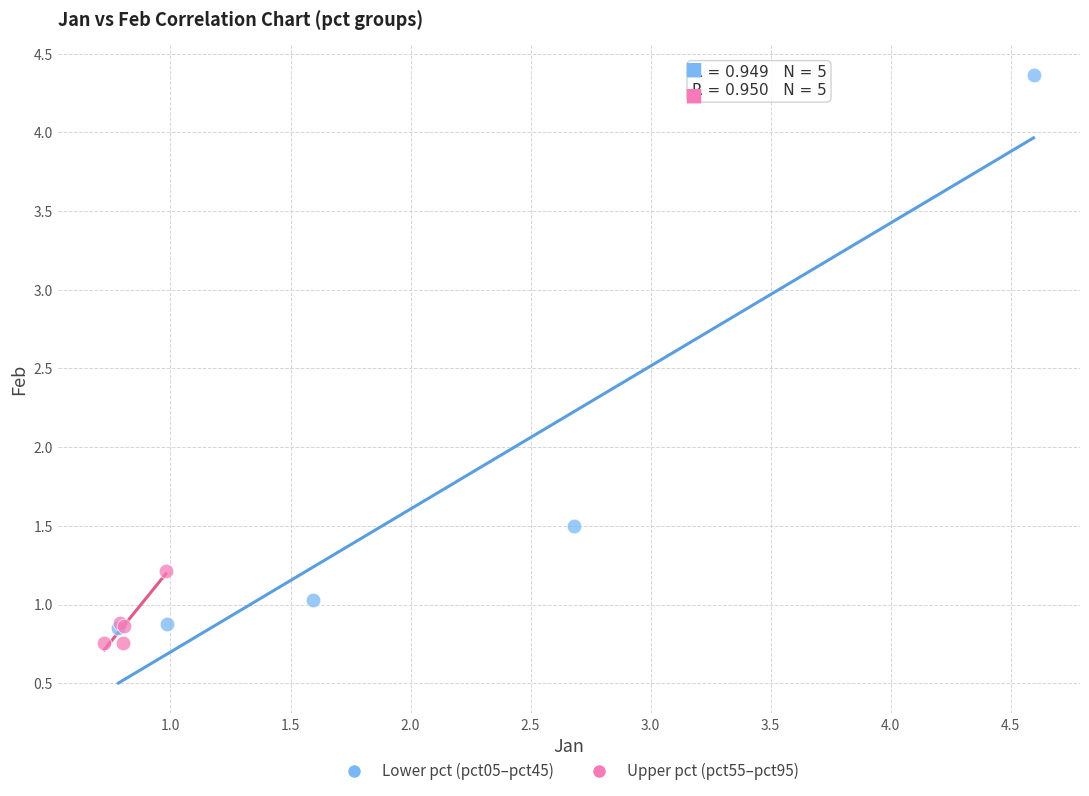

What are all the series names shown in the legend?

Lower pct (pct05–pct45), Upper pct (pct55–pct95)